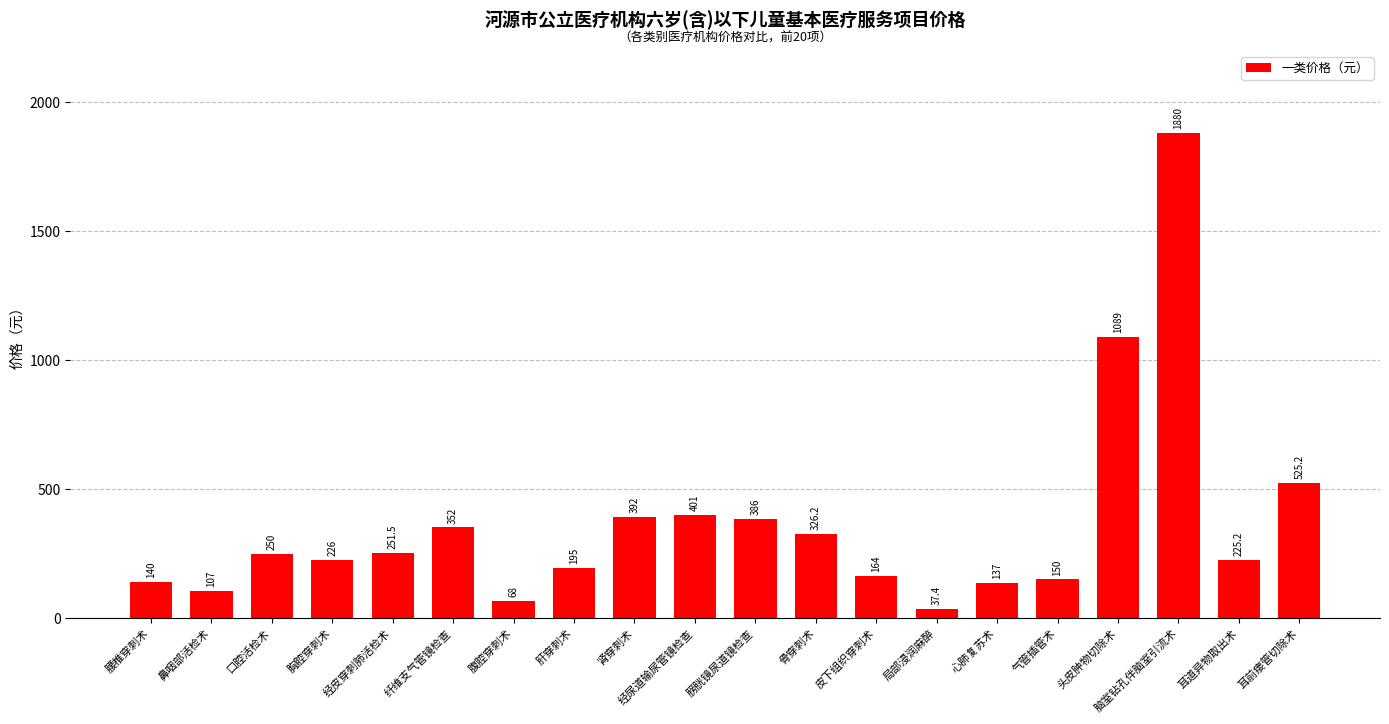

What is the value of the 17th bar from the left?

1089.0